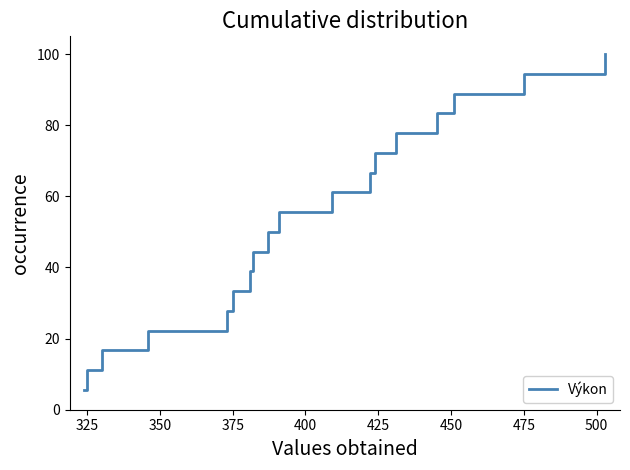

What is the greatest value displayed?

100.0